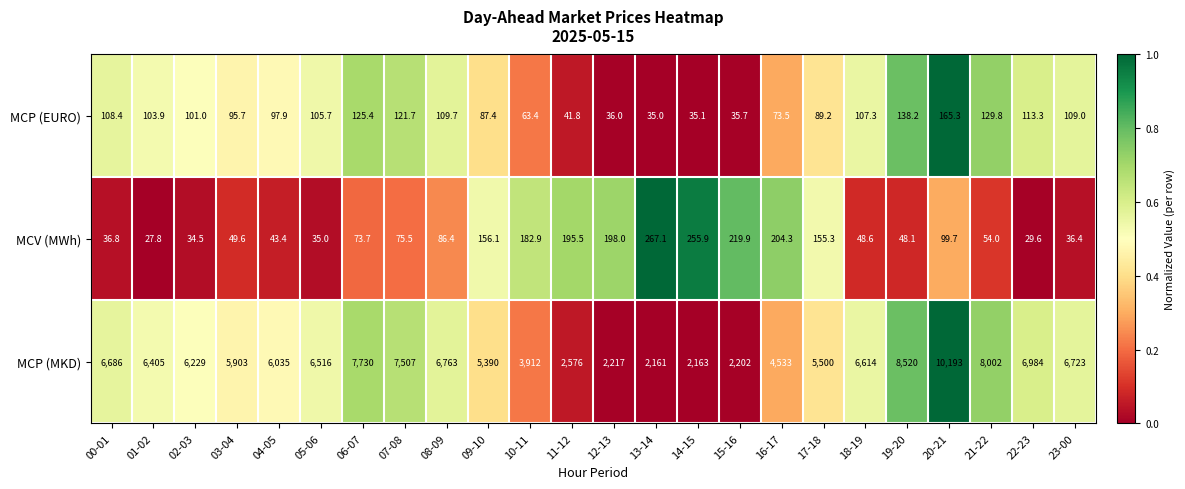

Which category has the highest value across all series?

20-21